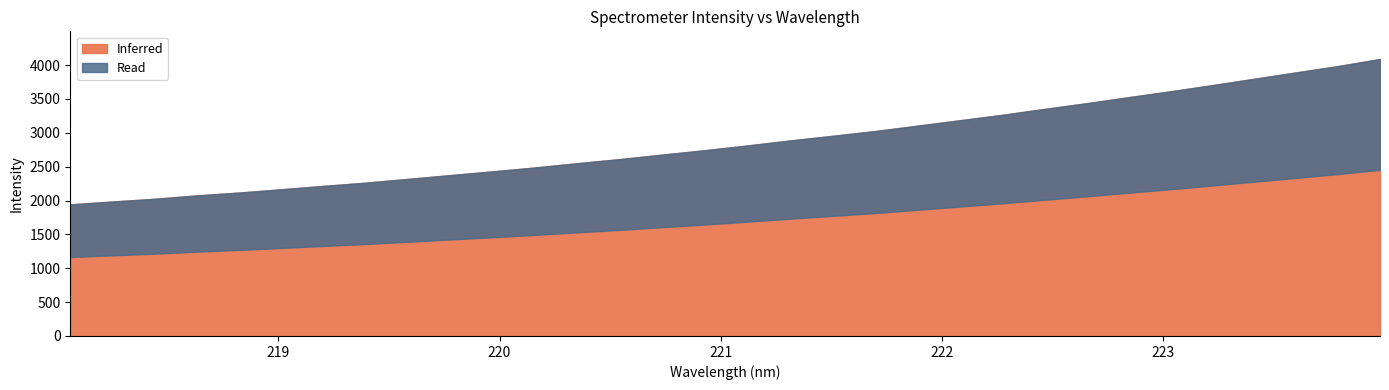

Which has a higher value, 221.8812 or 221.3083?

221.8812